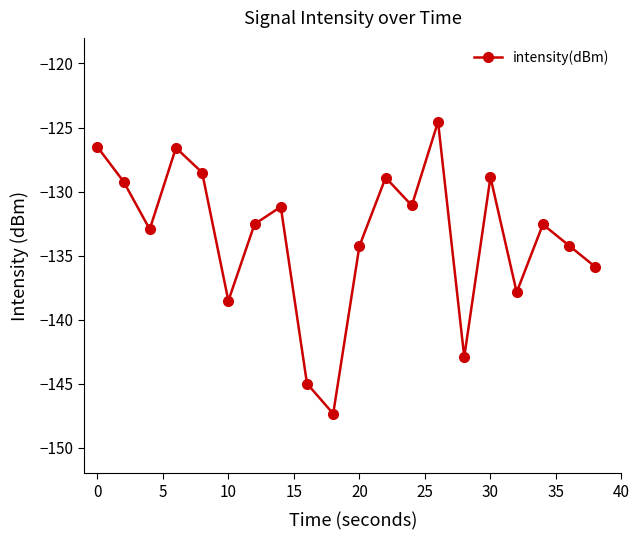

What is the difference between the maximum and minimum values?

22.8